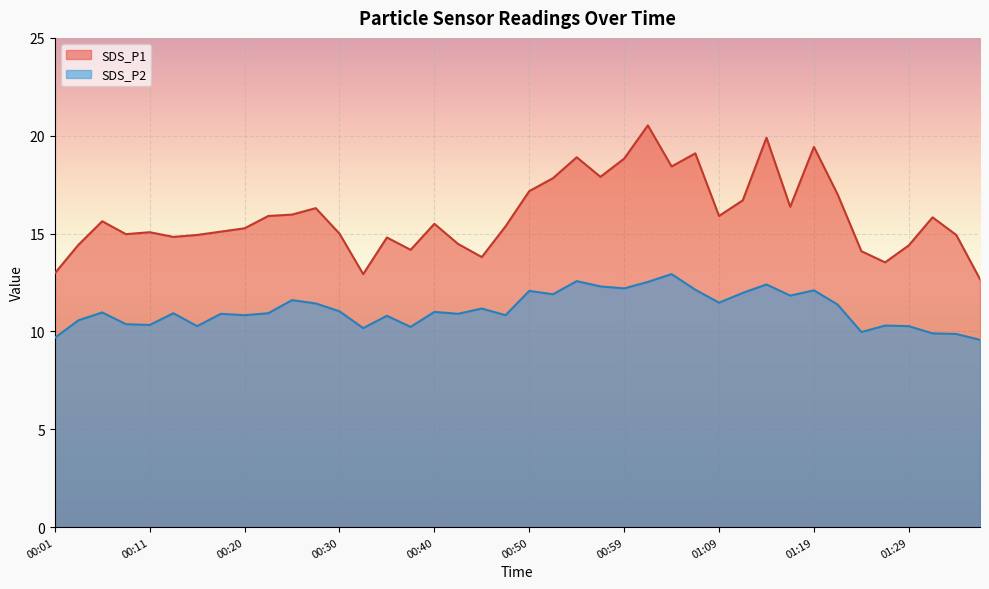

Reading left to right, extract all data points from this chart.

SDS_P1: 13.0	14.4	15.6	15.0	15.1	14.8	14.9	15.1	15.3	15.9	16.0	16.3	15.0	12.9	14.8	14.2	15.5	14.5	13.8	15.4	17.2	17.8	18.9	17.9	18.8	20.5	18.4	19.1	15.9	16.7	19.9	16.4	19.4	17.0	14.1	13.5	14.4	15.8	14.9	12.7
SDS_P2: 9.7	10.6	11.0	10.4	10.3	10.9	10.3	10.9	10.8	10.9	11.6	11.4	11.0	10.2	10.8	10.2	11.0	10.9	11.2	10.8	12.1	11.9	12.6	12.3	12.2	12.5	12.9	12.1	11.5	12.0	12.4	11.8	12.1	11.4	10.0	10.3	10.3	9.9	9.9	9.6